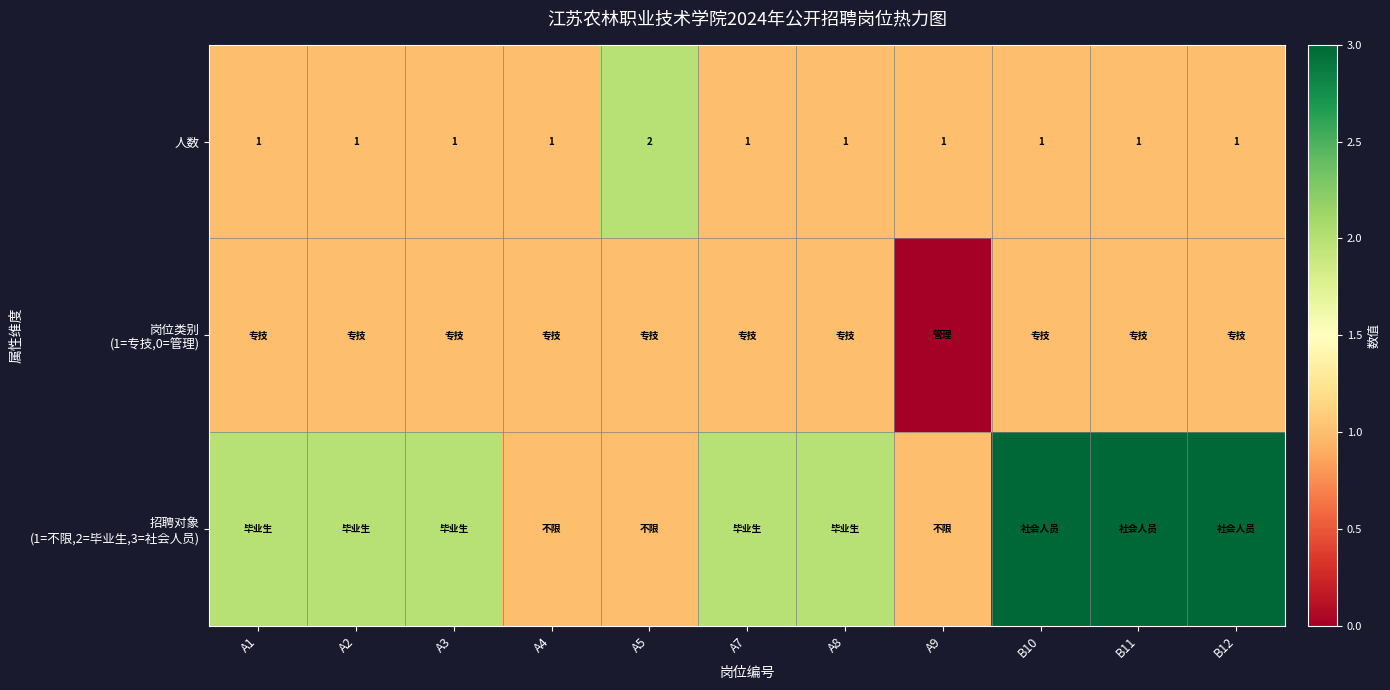

How many distinct data groups are displayed?

3